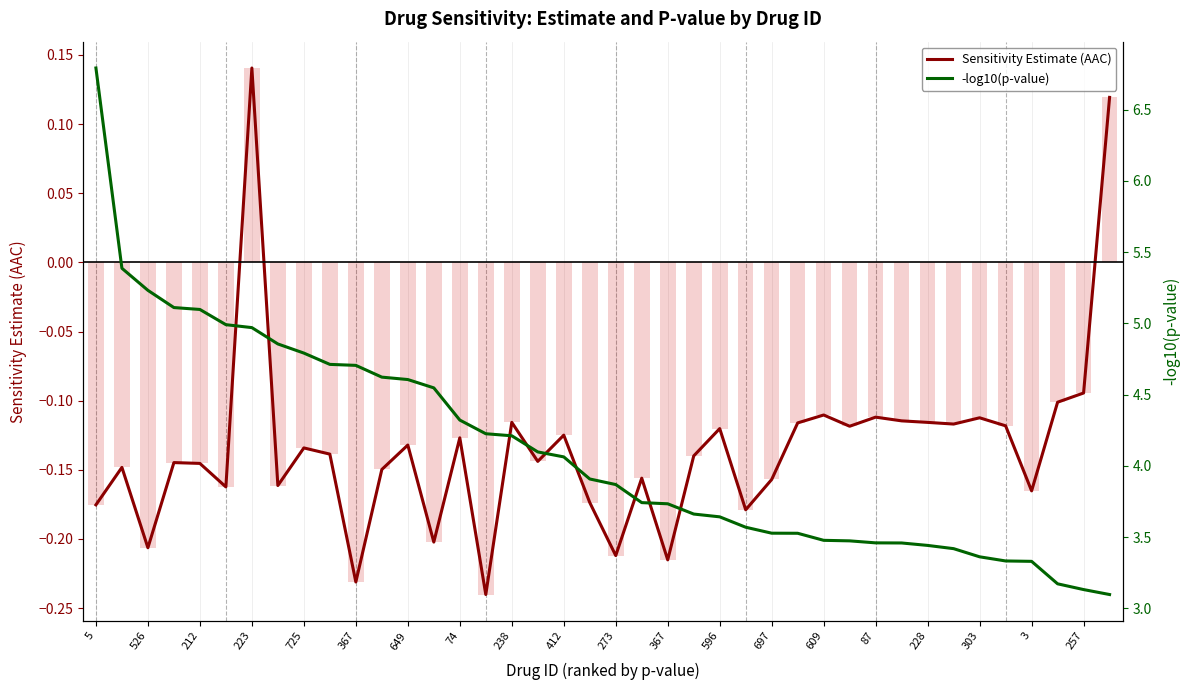

What is the label of the 18th bar from the right?

367